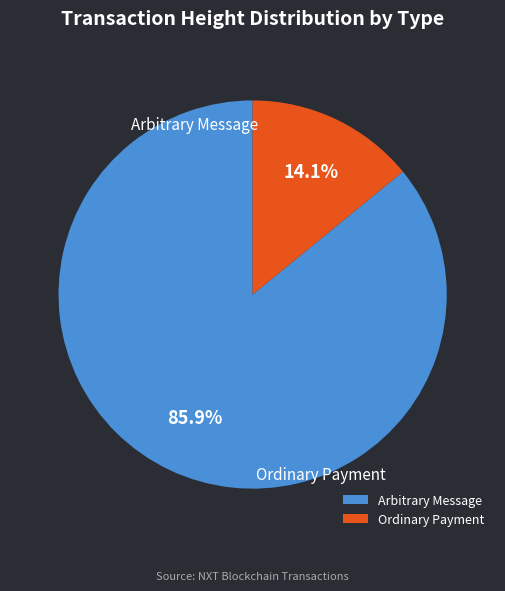

Rank the categories by value from highest to lowest.

383860, 62960